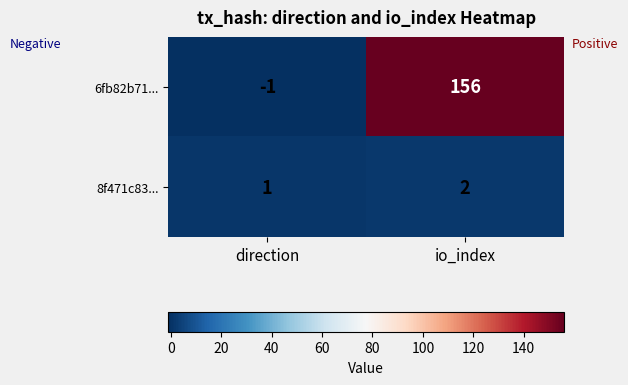

Reading left to right, what are all the values shown in this chart?

6fb82b71...: -1	156
8f471c83...: 1	2